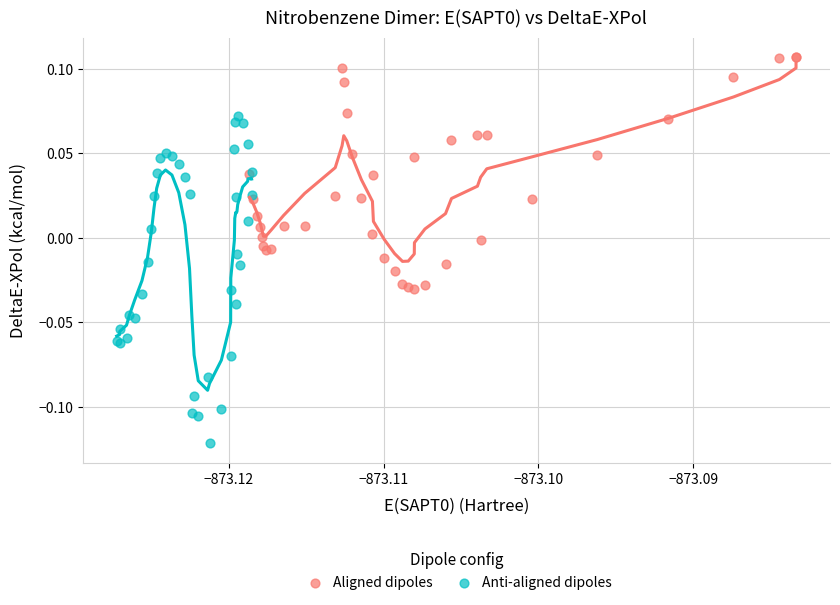

Which series has the widest spread of Y values?

Anti-aligned dipoles